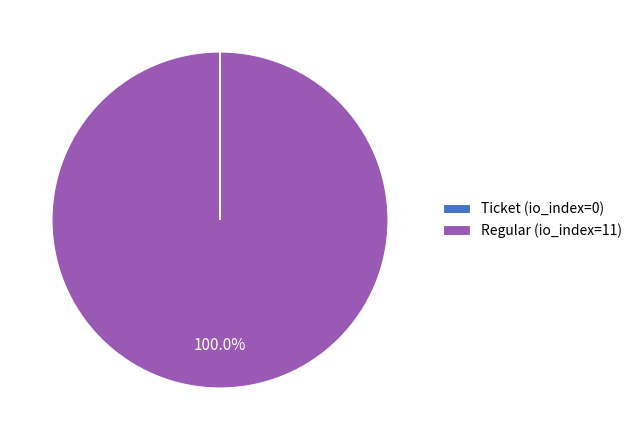

Does Regular (io_index=11) represent more than half of the total?

Yes